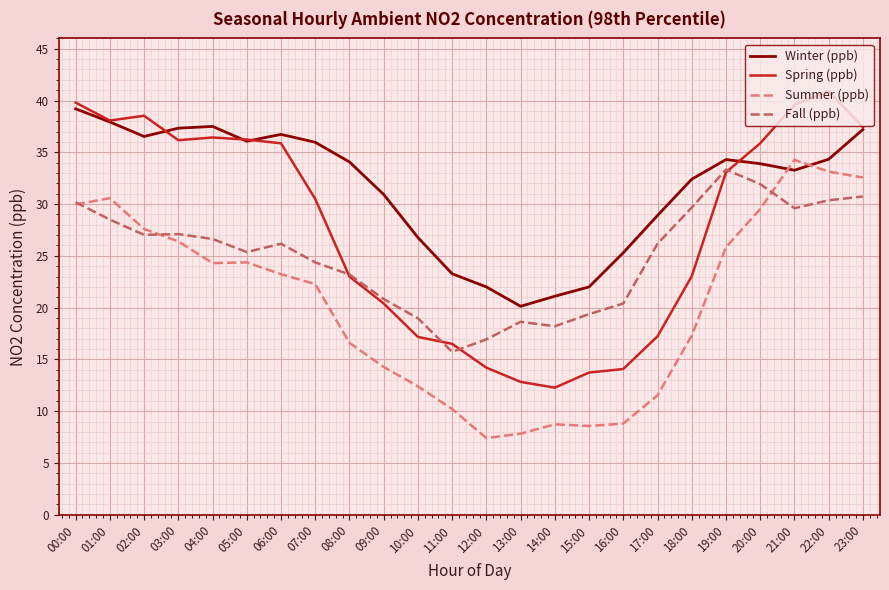

Is the value of Winter (ppb) at 07:00 greater than the value of Fall (ppb) at 23:00?

Yes